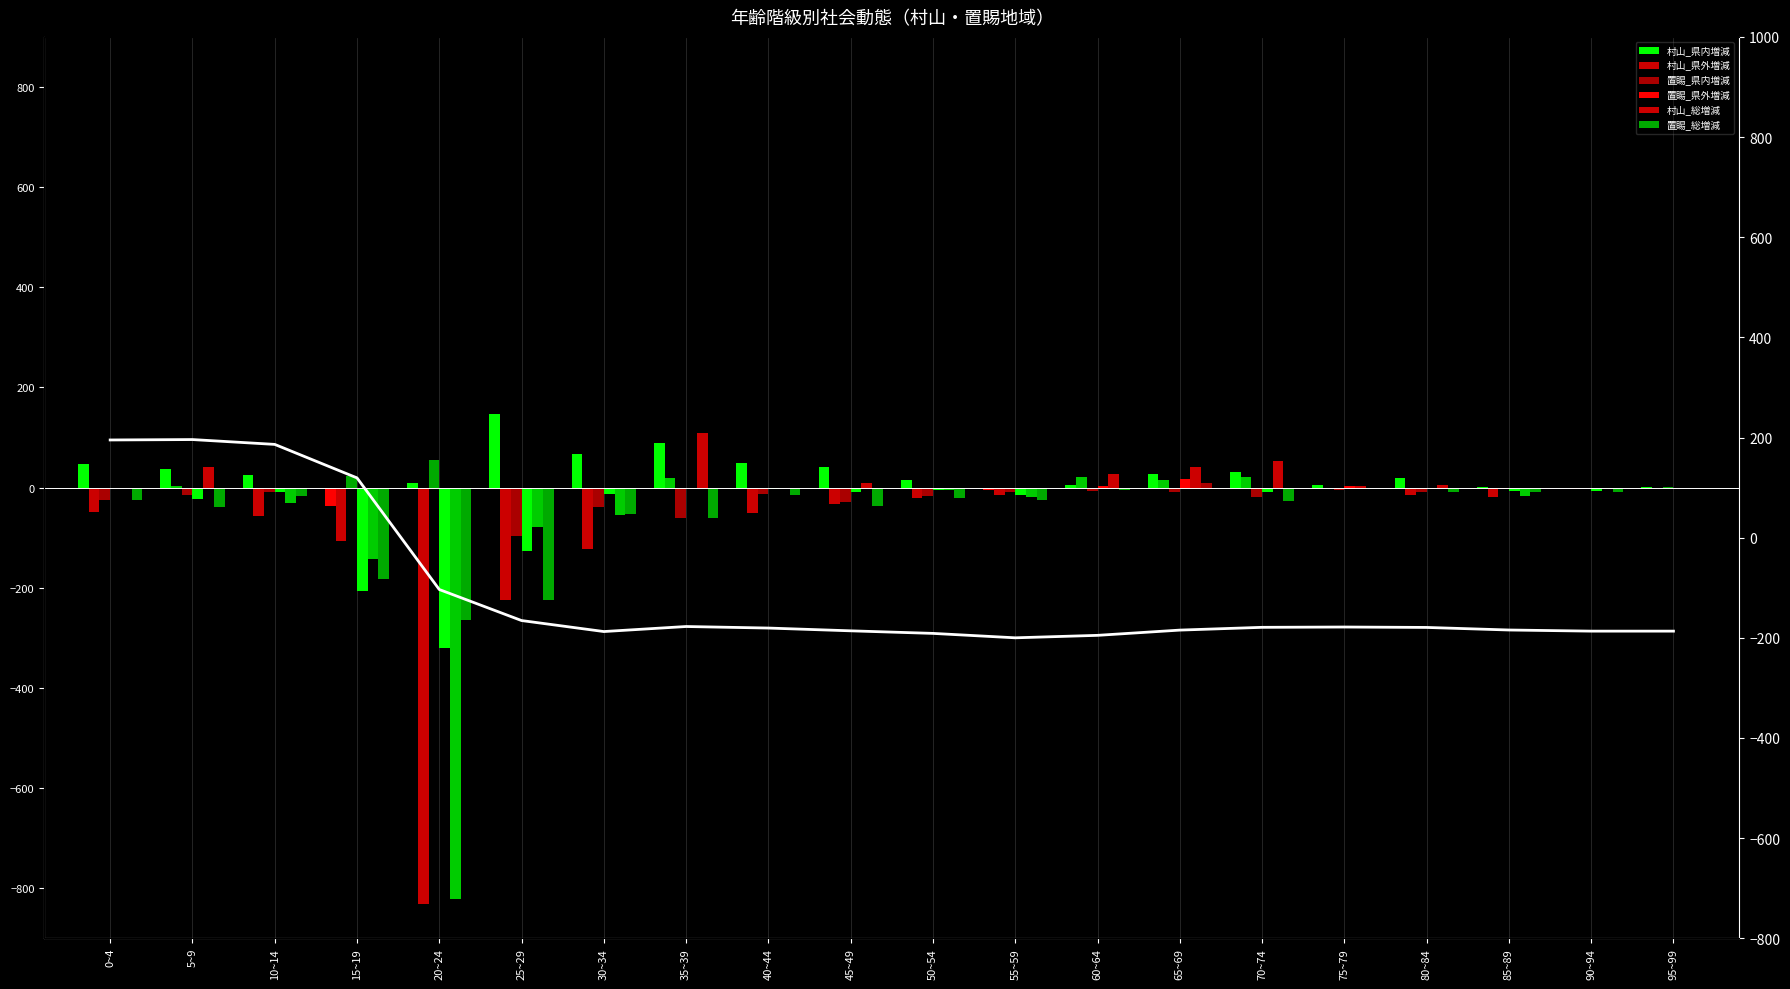

List the labels in order of 置賜_県外増減 value, largest first.

65~69, 60~64, 75~79, 0~4, 35~39, 80~84, 95~99, 40~44, 50~54, 85~89, 90~94, 10~14, 45~49, 70~74, 30~34, 55~59, 5~9, 25~29, 15~19, 20~24